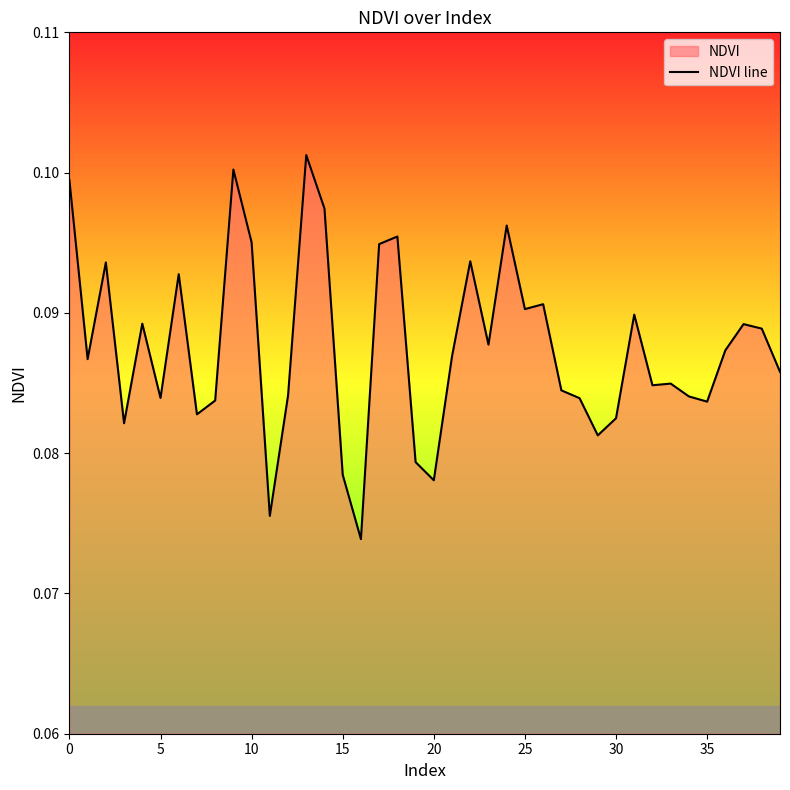

How many lines are shown in the chart?

1